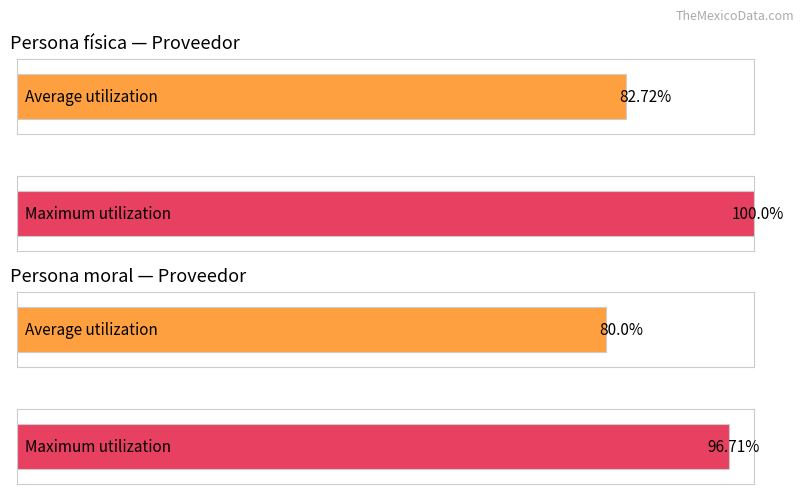

The value of Persona física at 8 is 0. True or false?

False